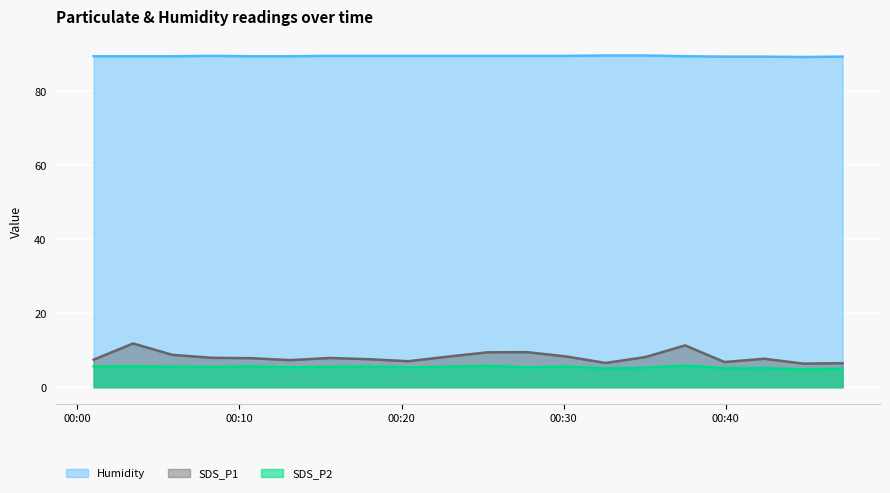

Rank the series by their maximum value, from lowest to highest.

SDS_P2, SDS_P1, Humidity